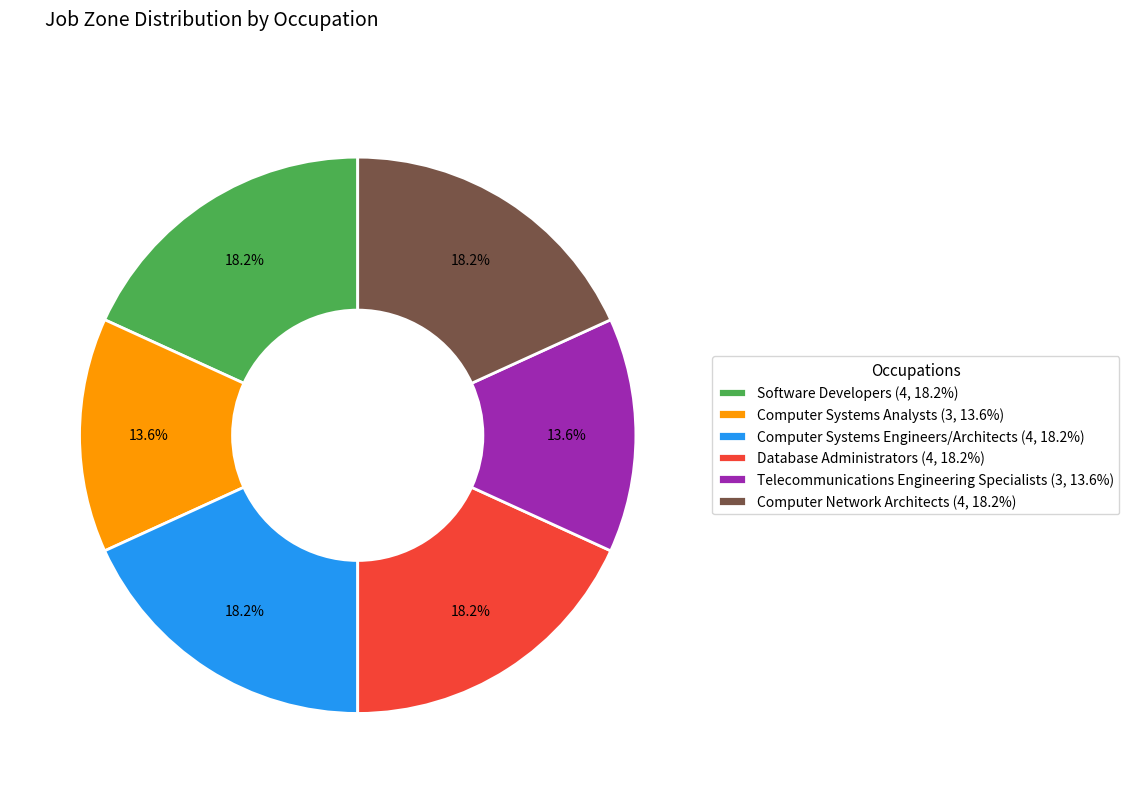

Count the number of slices in the pie.

6